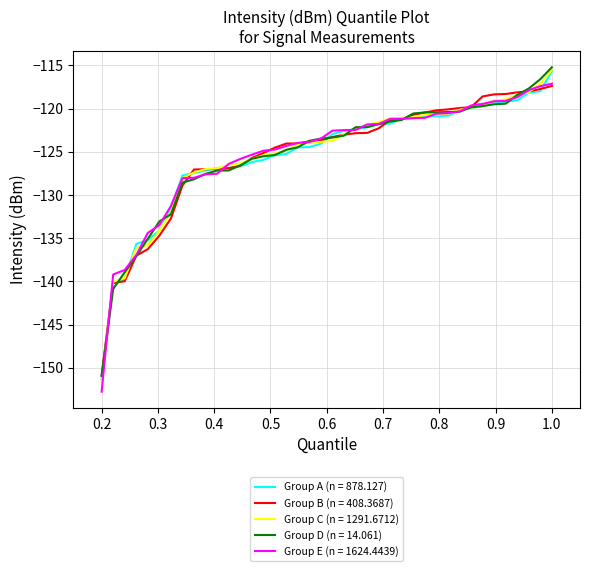

What is the smallest value displayed?

-152.8